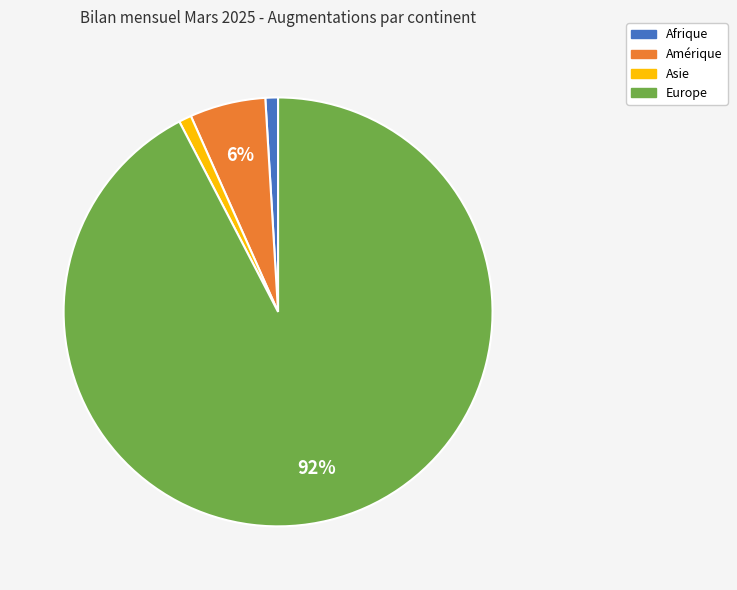

Does any single category account for the majority?

Yes